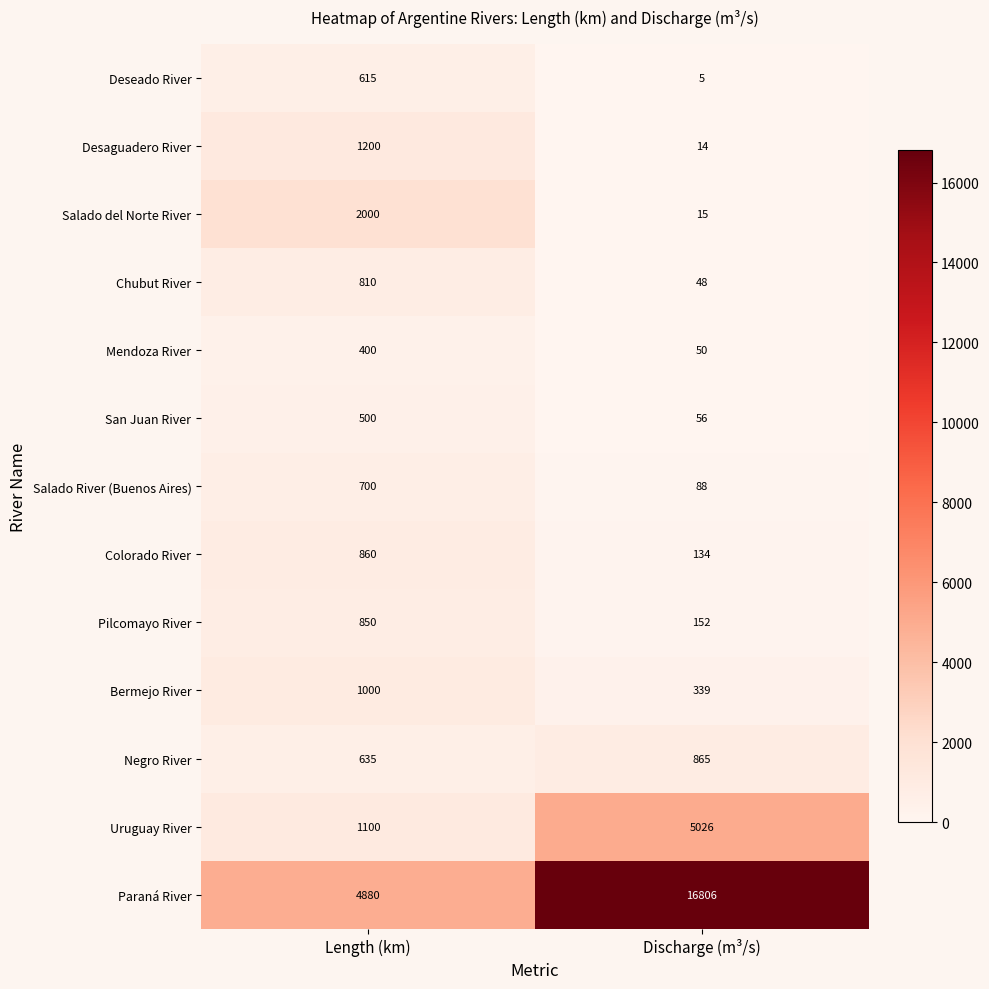

Read the Deseado River value at Length (km).

615